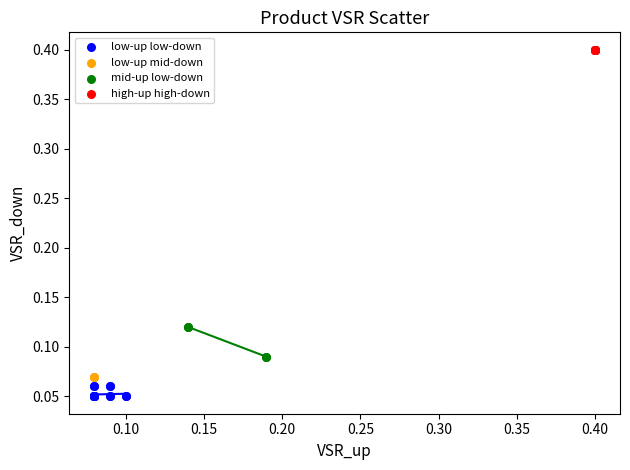

What are all the series names shown in the legend?

low-up low-down, low-up mid-down, mid-up low-down, high-up high-down